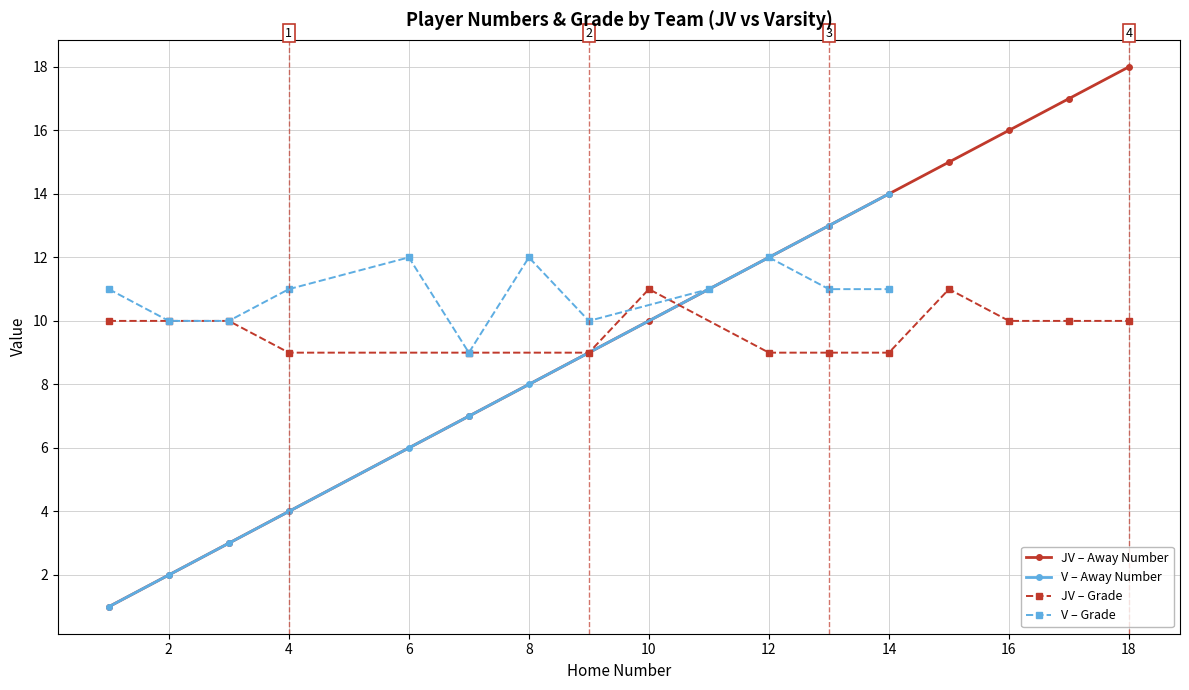

What is the maximum value for Grade?

12